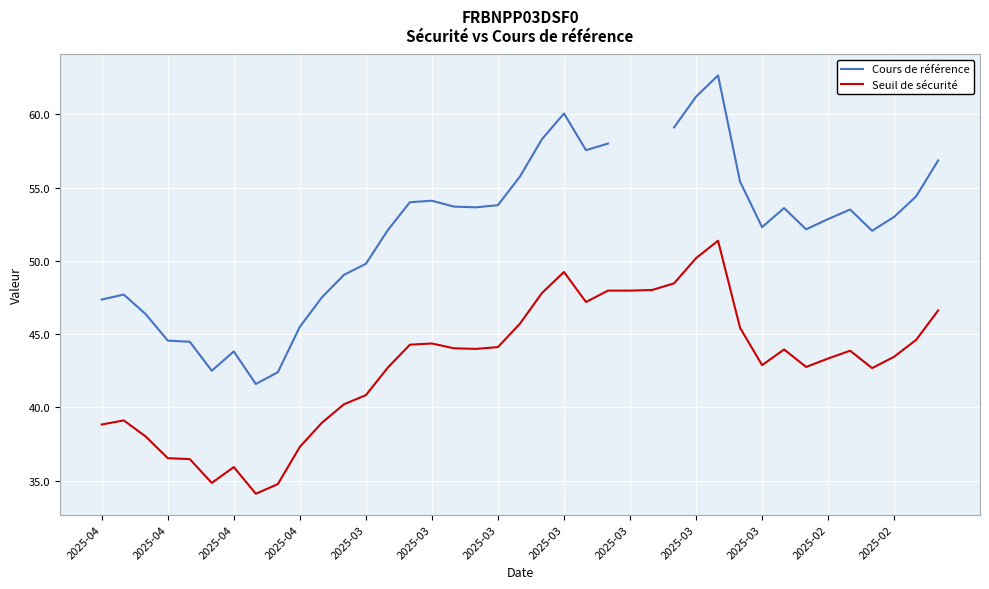

How many lines are shown in the chart?

2